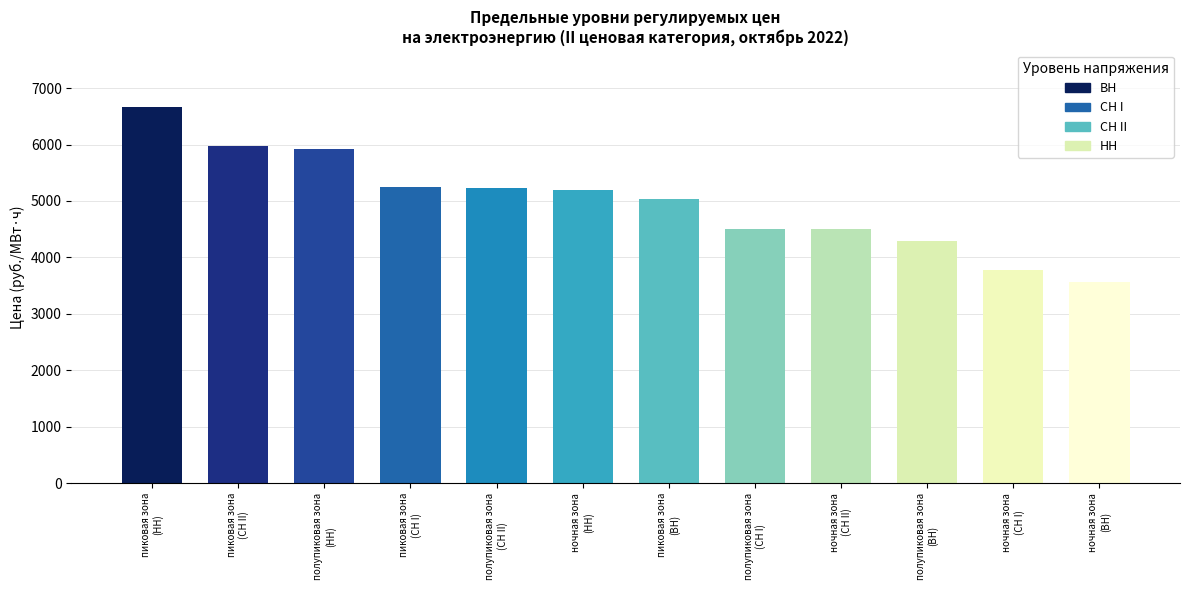

What is the difference between the values at полупиковая зона
(ВН) and пиковая зона
(ВН)?

740.7